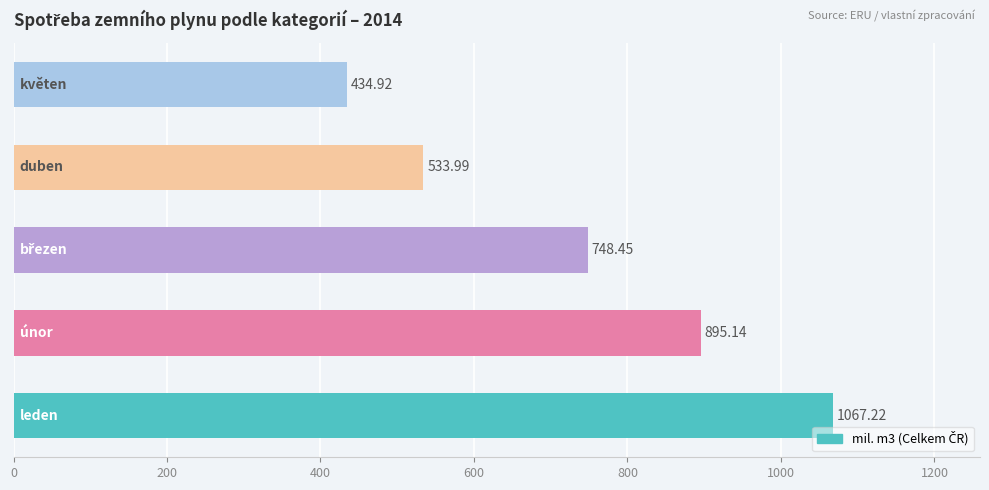

What is the average value?

735.9